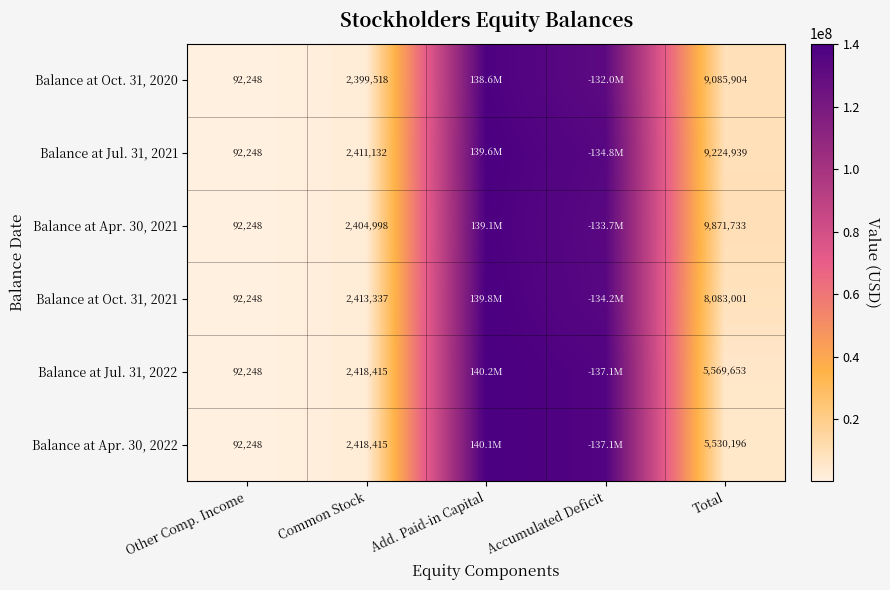

Is the value of Balance at Oct. 31, 2021 at Common Stock greater than the value of Balance at Apr. 30, 2022 at Other Comp. Income?

Yes